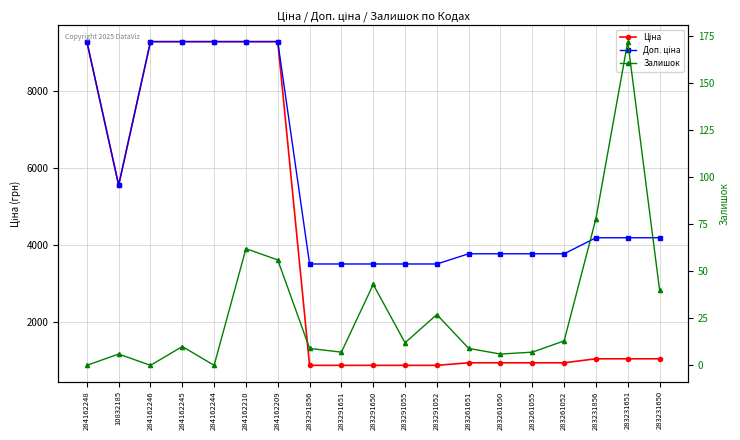

What is the spread (max minus min) of values at 284162246?

9290.5